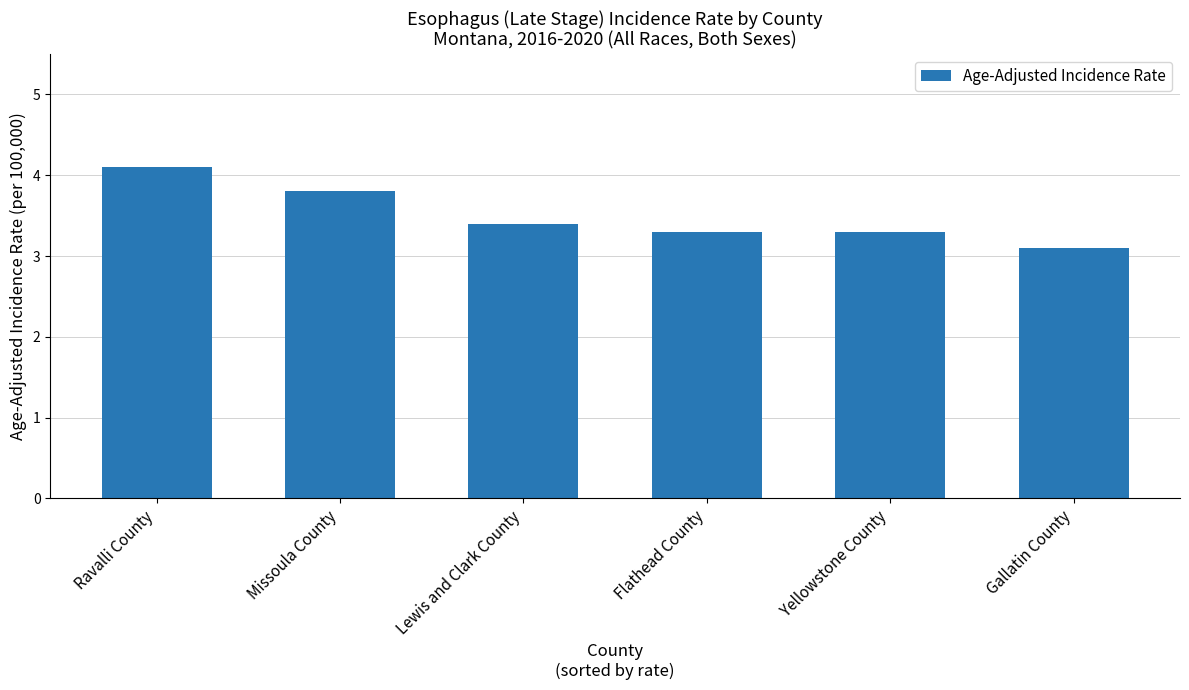

How many categories are shown in the chart?

6